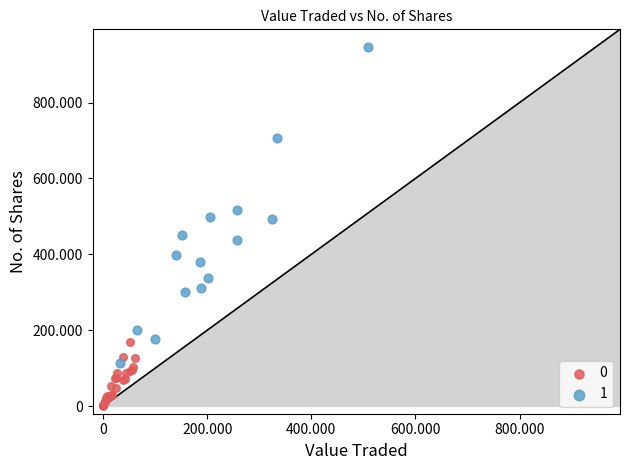

What are all the series names shown in the legend?

0, 1